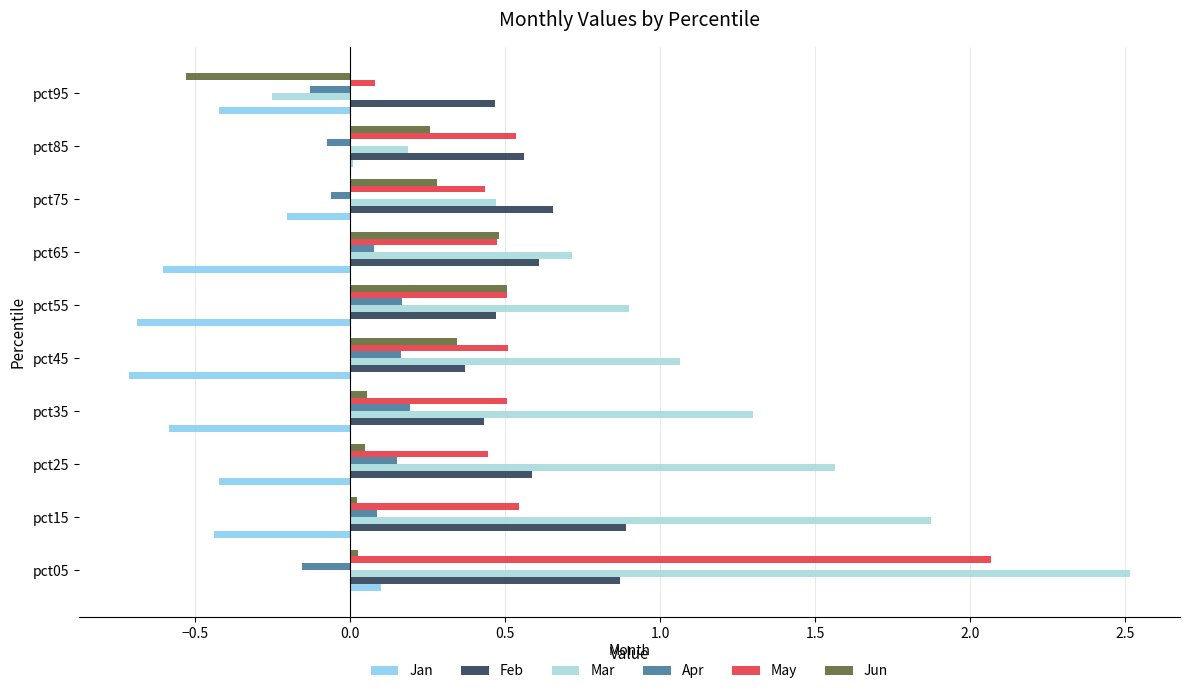

What is the value of the May bar at the 1st from the left?

2.1